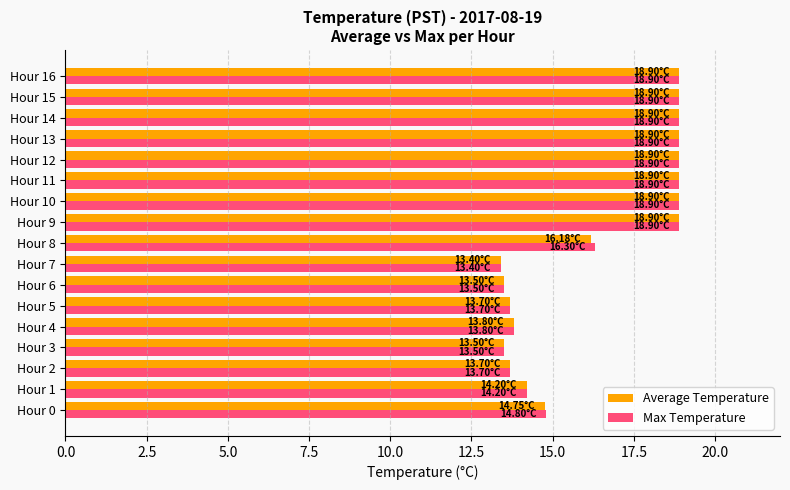

Is the value of Average Temperature at Hour 10 greater than the value of Max Temperature at Hour 2?

Yes